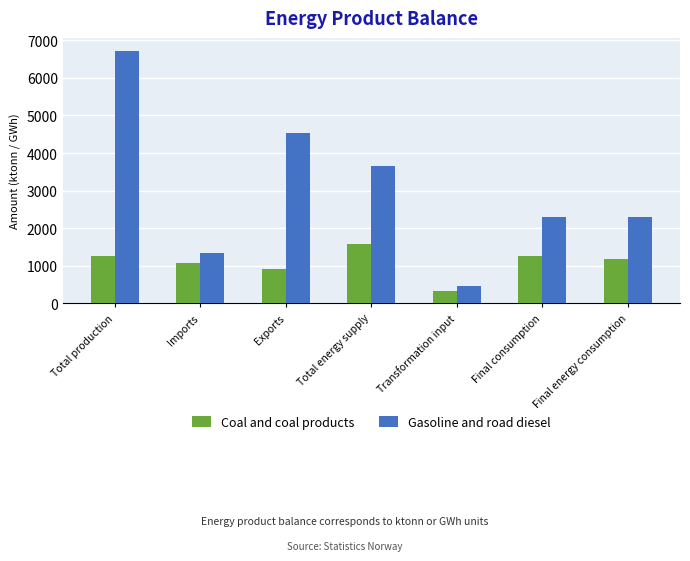

At which label does Coal and coal products reach its peak?

Total energy supply